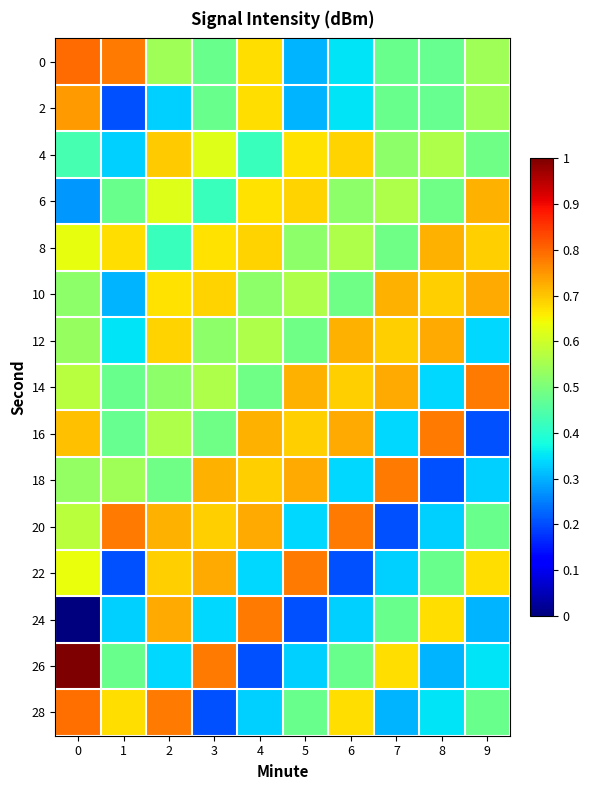

Rank the series at 4 from highest to lowest value.

24, 20, 16, 18, 8, 0, 2, 6, 12, 10, 14, 4, 22, 28, 26